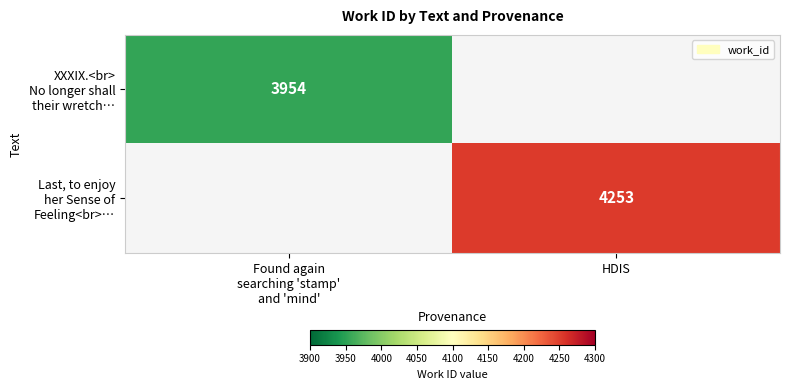

What is the minimum value for XXXIX.<br> No longer shall their wretch…?

3954.0